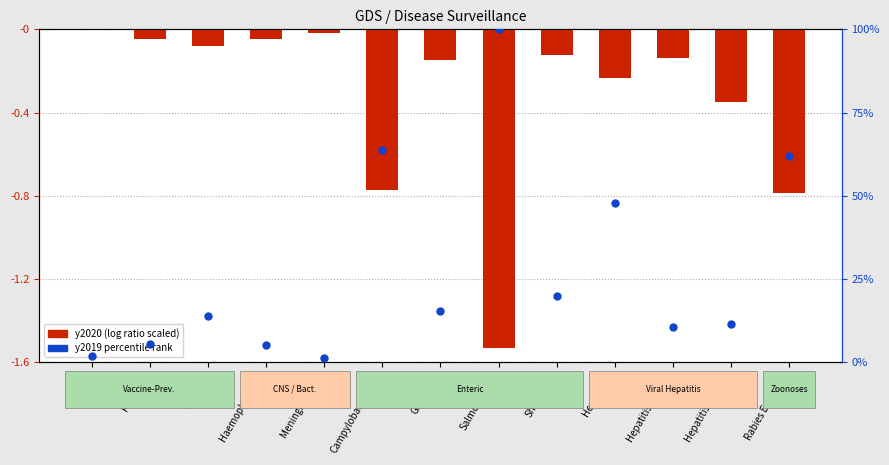

What is the total value across all series at Pertussis?

5.5